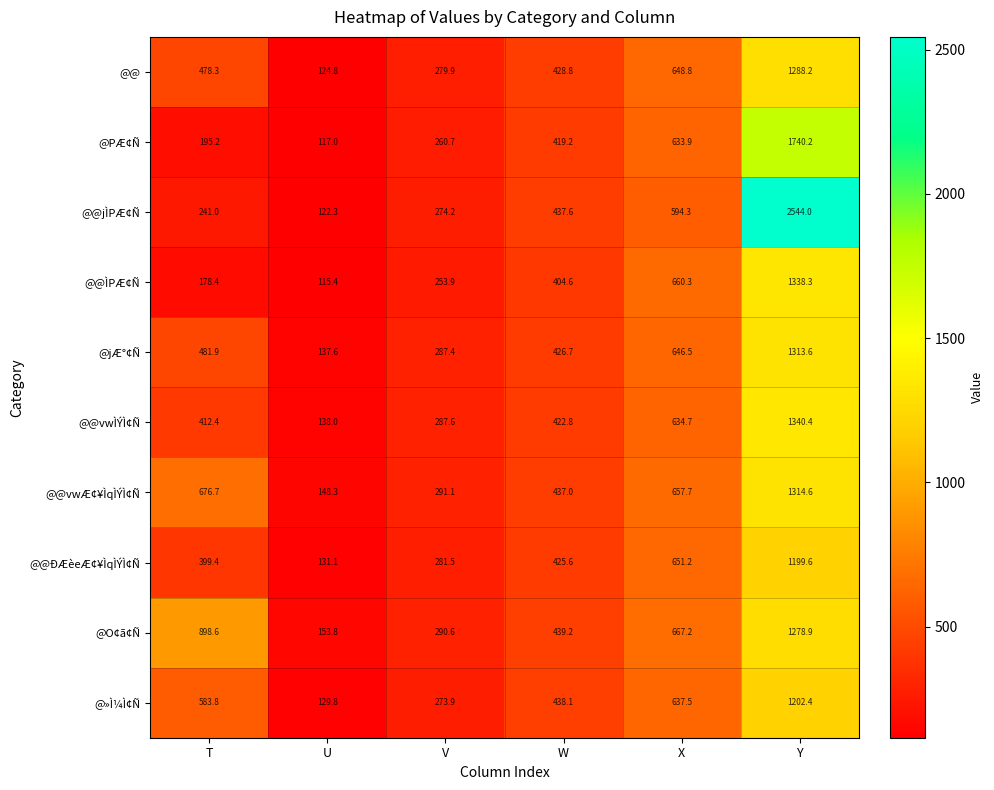

What is the spread (max minus min) of values at X?

72.9